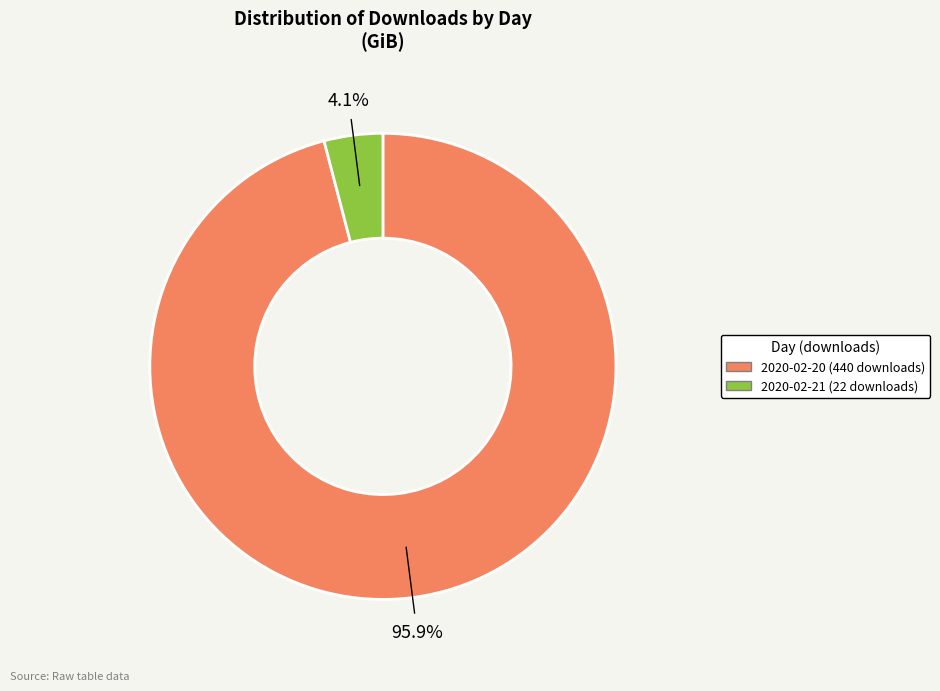

What percentage is the 2020-02-20 (440 downloads) slice, to the nearest percent?

96%